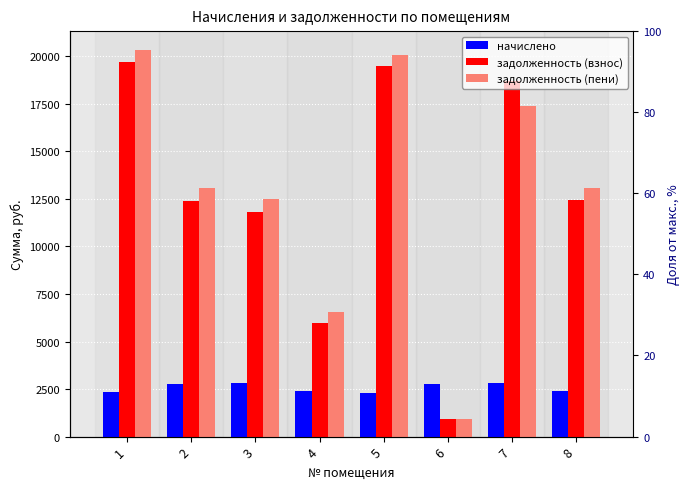

At 5, list the series in order from smallest to largest.

начислено, задолженность (взнос), задолженность (пени)